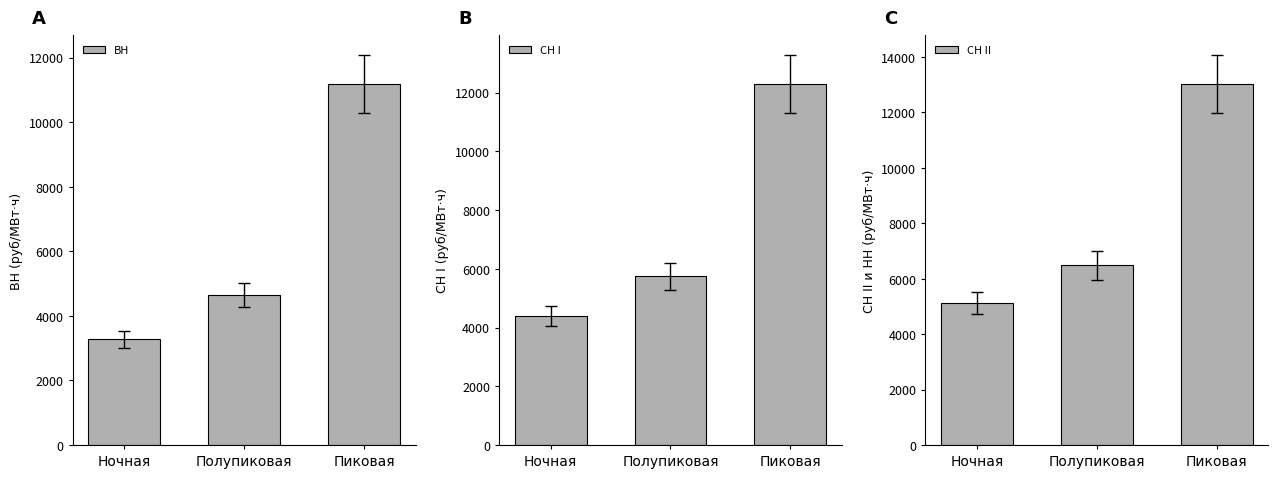

The СН I series shows 5802.8 at Ночная. True or false?

False